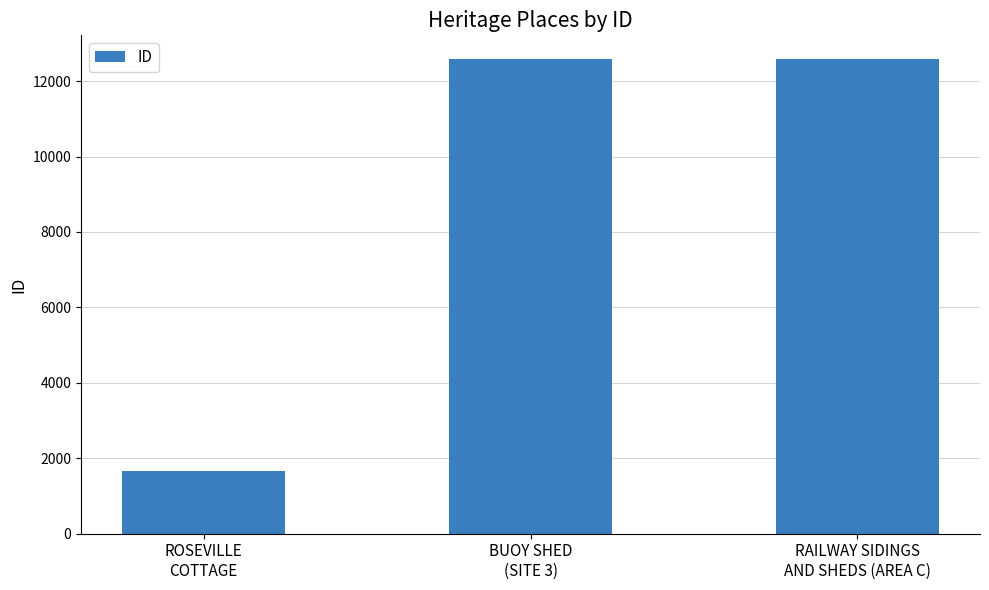

What is the difference between the maximum and minimum values?

10914